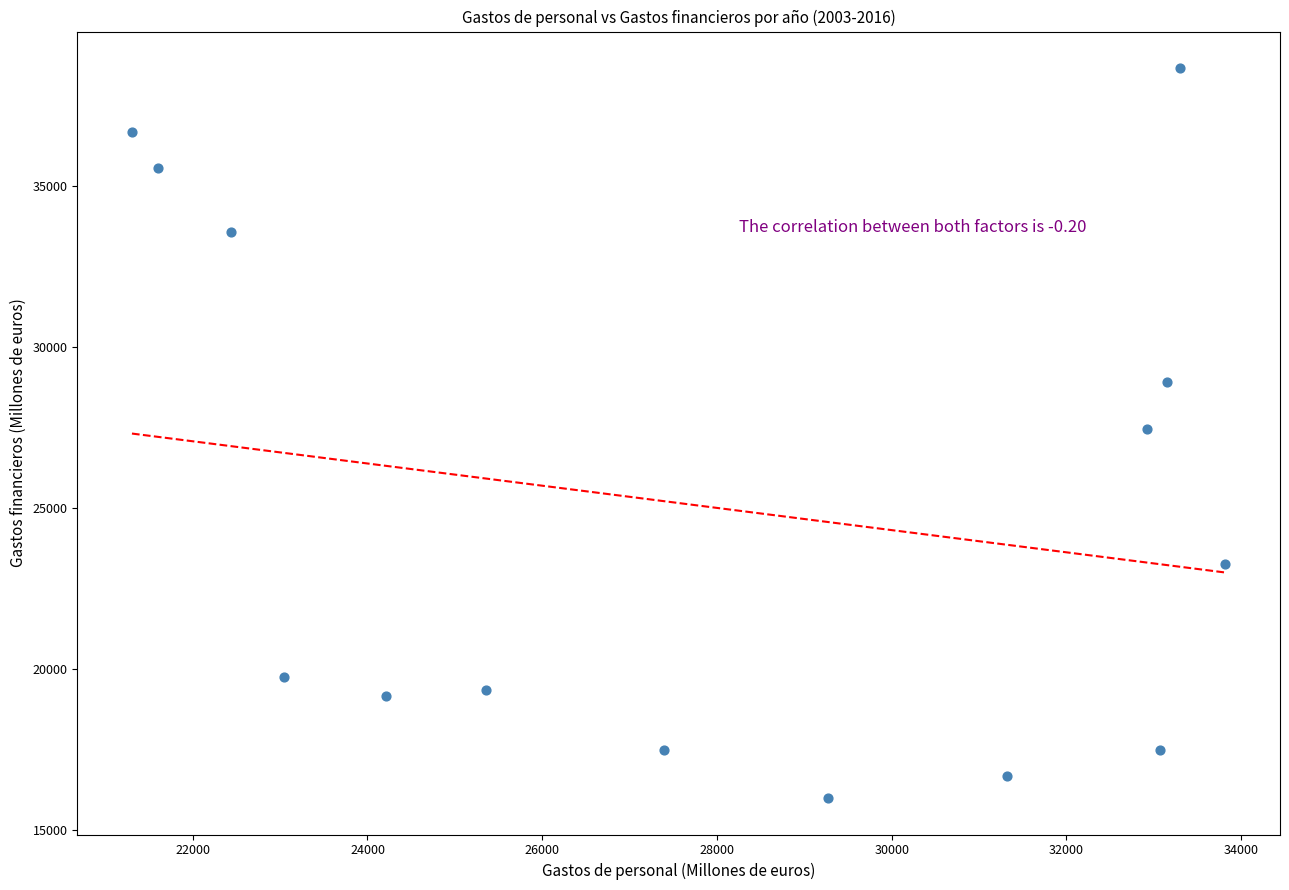

What is the range of X values (max minus min)?

12514.0